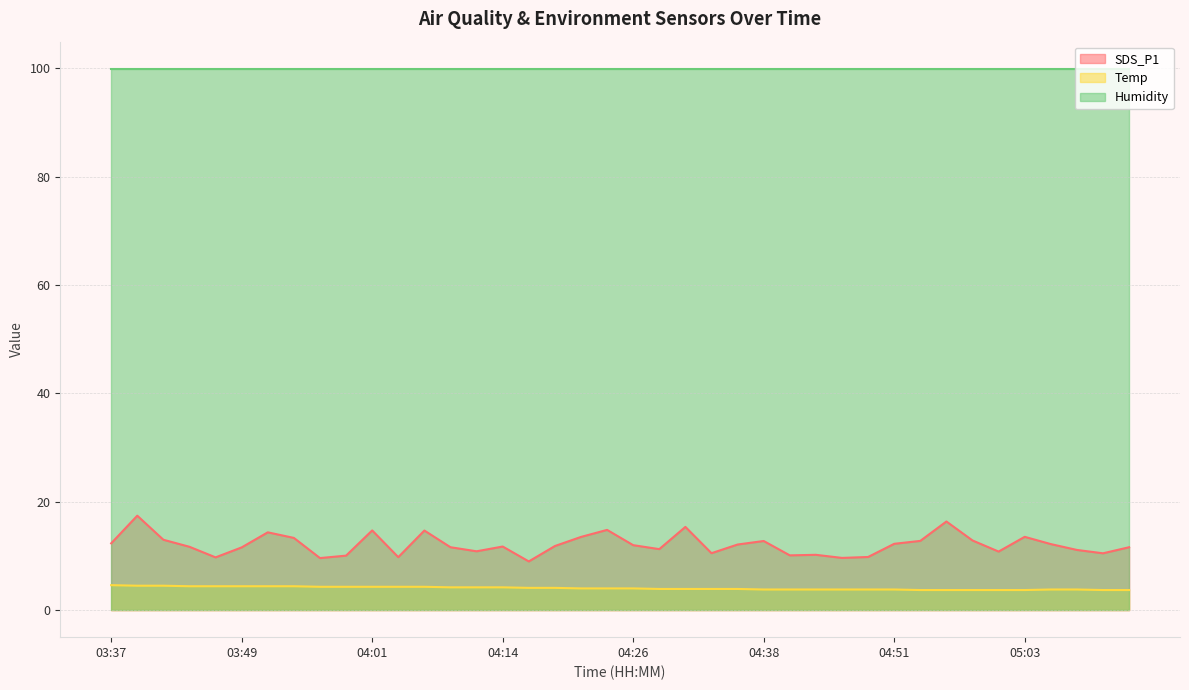

True or false: Temp and SDS_P1 cross at least once.

False